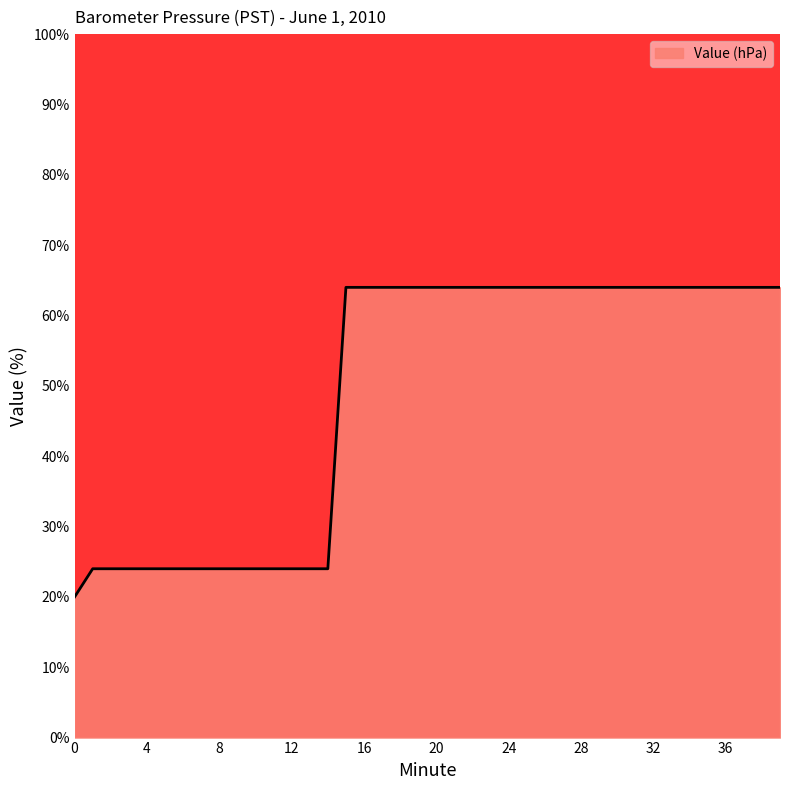

What is the smallest value displayed?

20.0